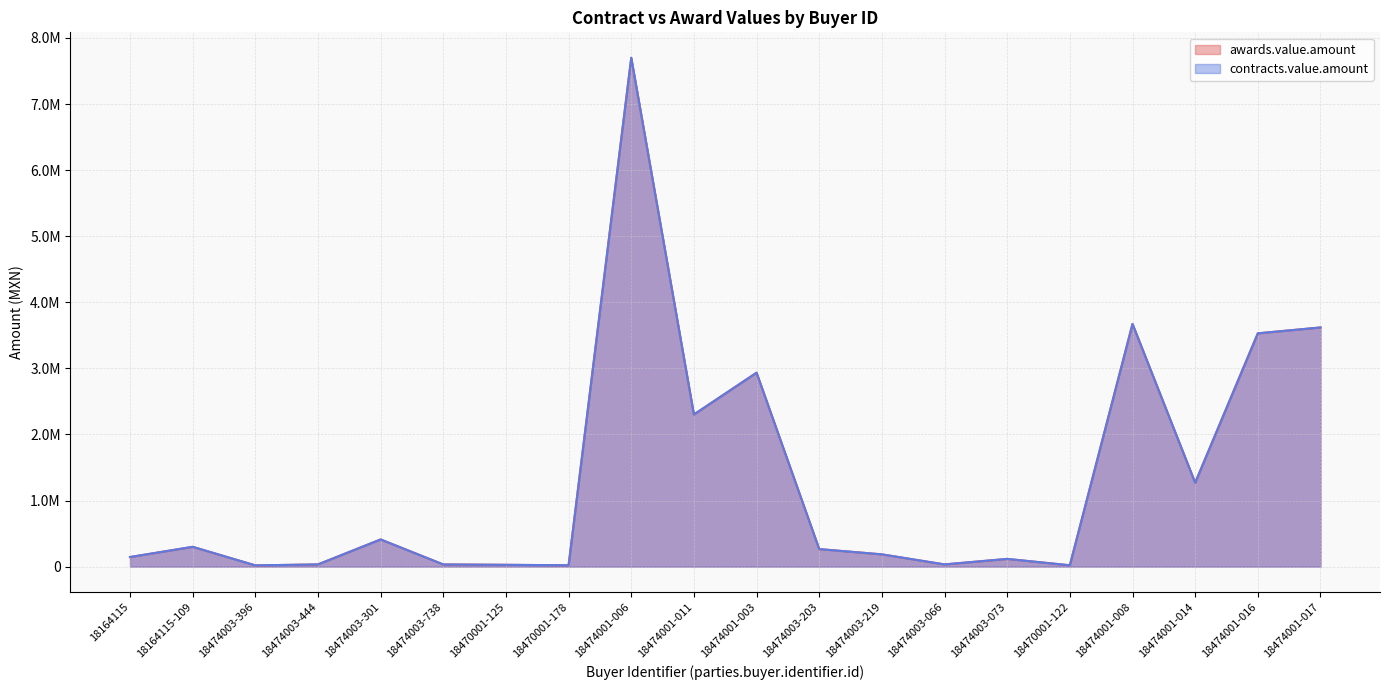

Between 18474003-396 and 18474001-008, which series saw the biggest shift?

awards.value.amount